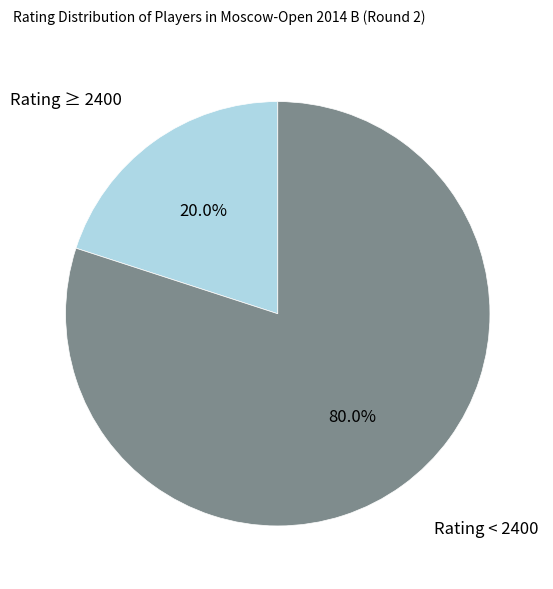

Which slice is the smallest?

Rating ≥ 2400